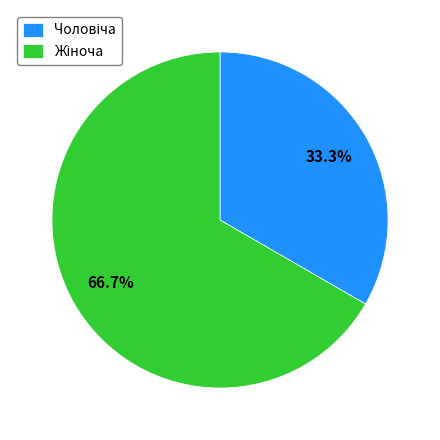

How many slices are in this pie chart?

2